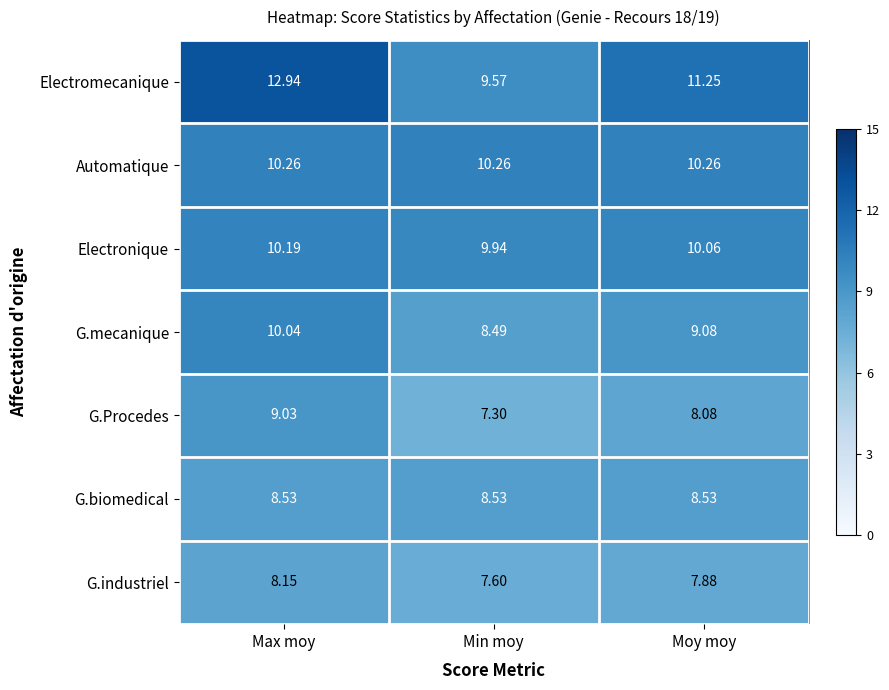

At which label does G.Procedes first exceed 8?

Max moy